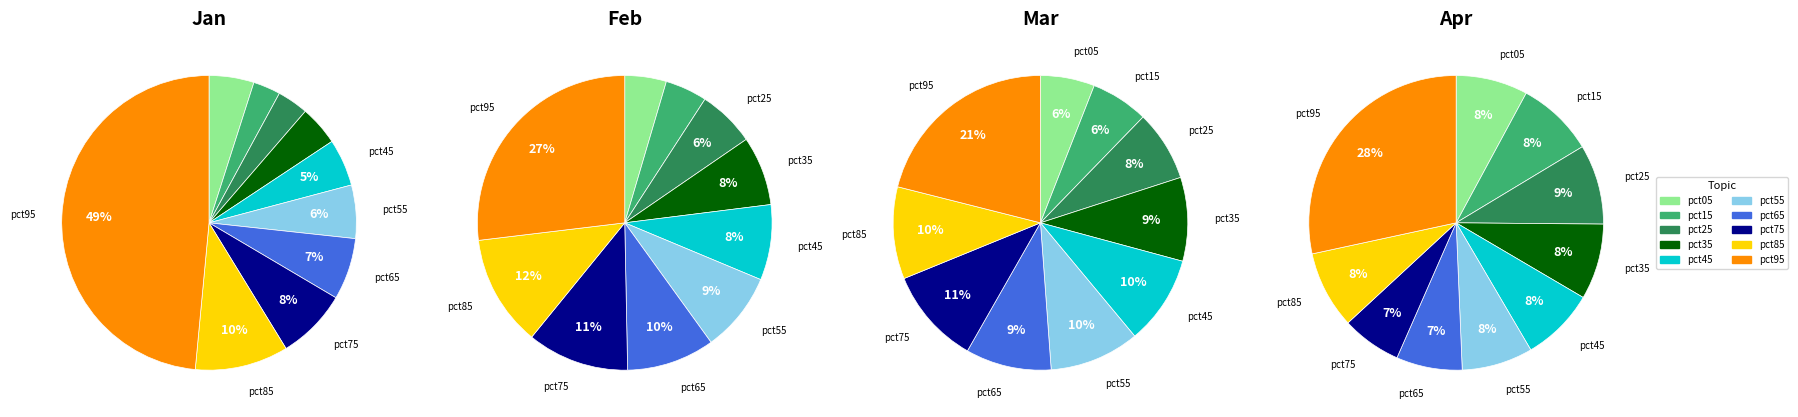

What is the total percentage of pct45 and pct15?

8.2%